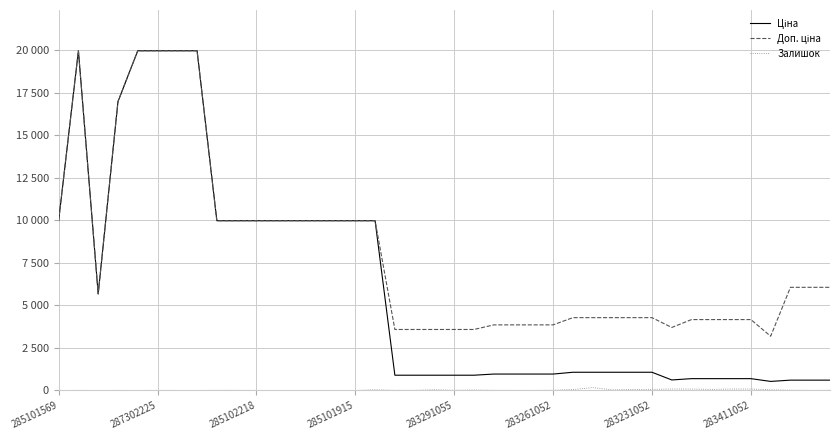

List the series in order of their peak value, highest first.

Ціна, Доп. ціна, Залишок